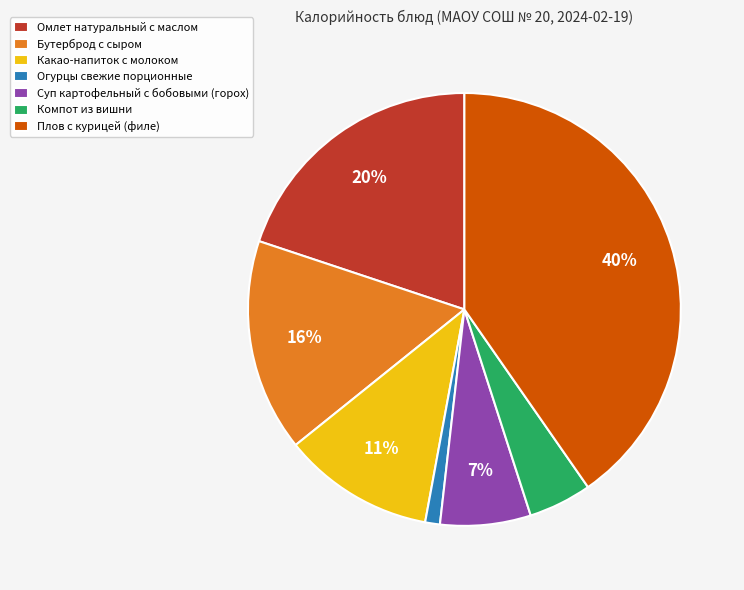

Do Огурцы свежие порционные and Суп картофельный с бобовыми (горох) together represent more than half of the pie?

No